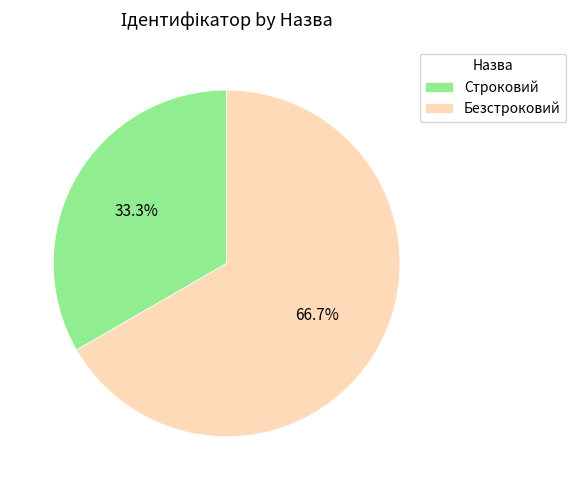

To the nearest percent, what is the combined percentage of Безстроковий and Строковий?

100%